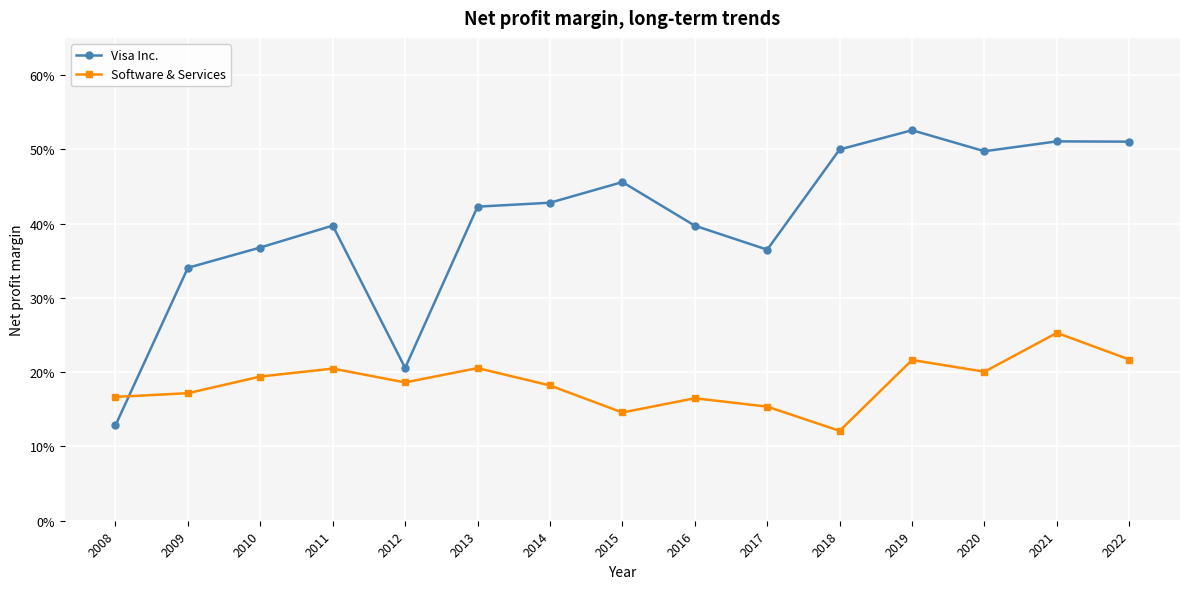

What is the sum of all Software & Services values?

2.8